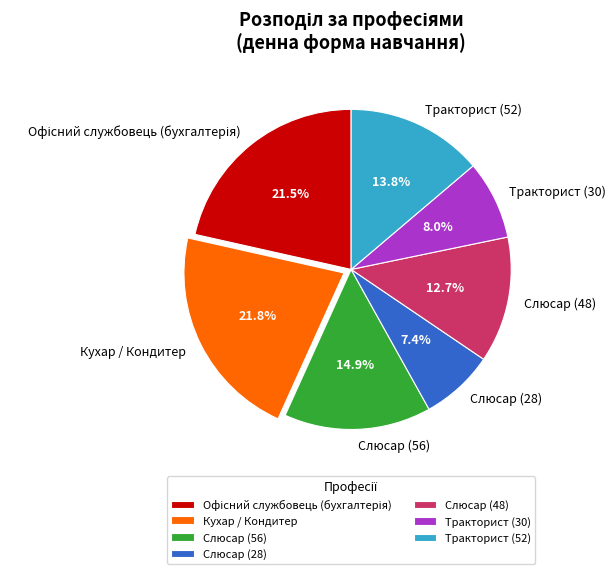

What is the smallest slice in the pie chart?

Слюсар (28)